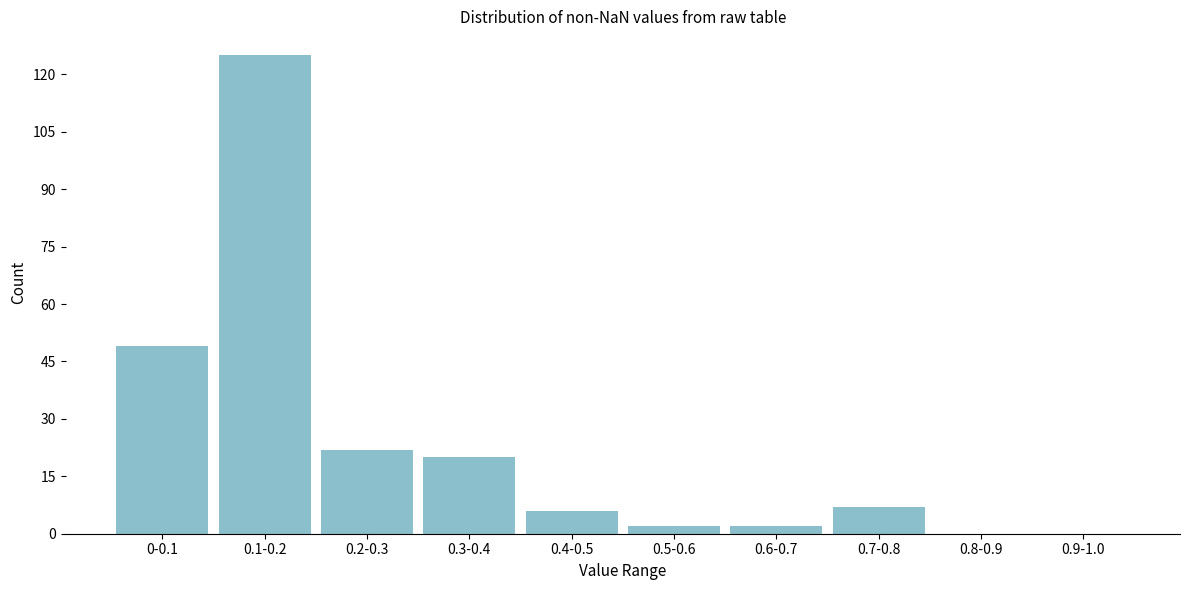

Reading left to right, extract all data points from this chart.

0-0.1=49	0.1-0.2=125	0.2-0.3=22	0.3-0.4=20	0.4-0.5=6	0.5-0.6=2	0.6-0.7=2	0.7-0.8=7	0.8-0.9=0	0.9-1.0=0